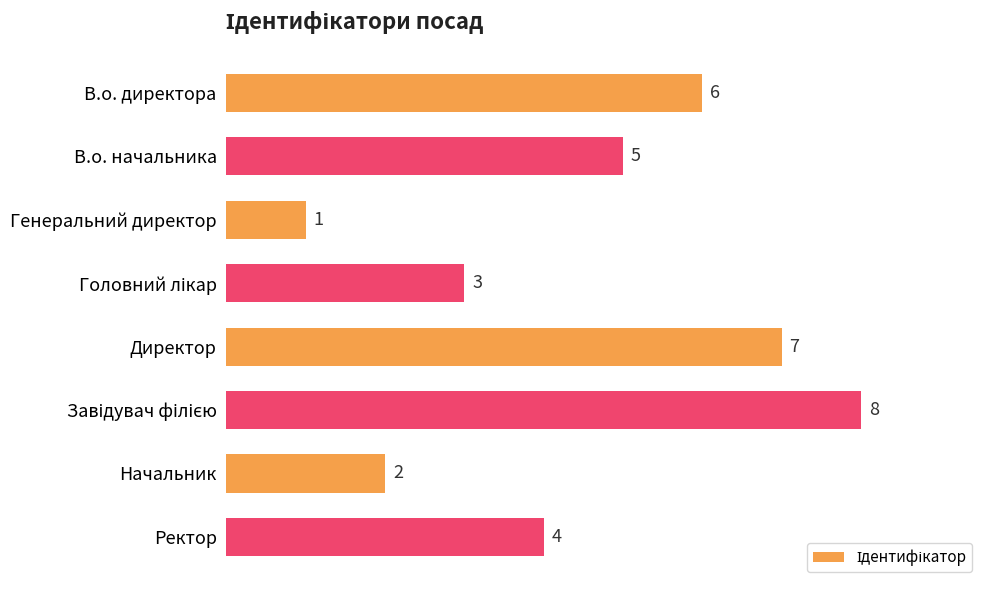

What is the ratio of the value at В.о. директора to the value at Ректор?

1.5